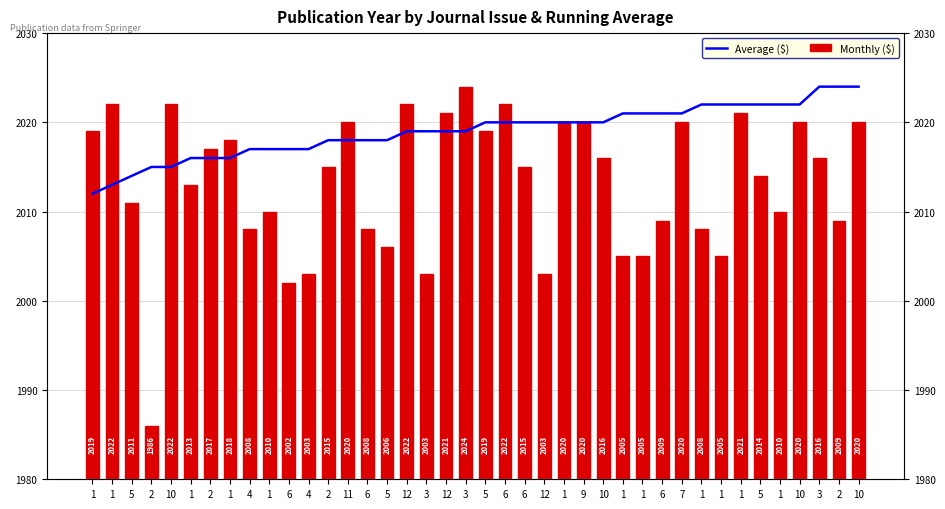

Between 7 and 5, which series saw the biggest shift?

Monthly ($)